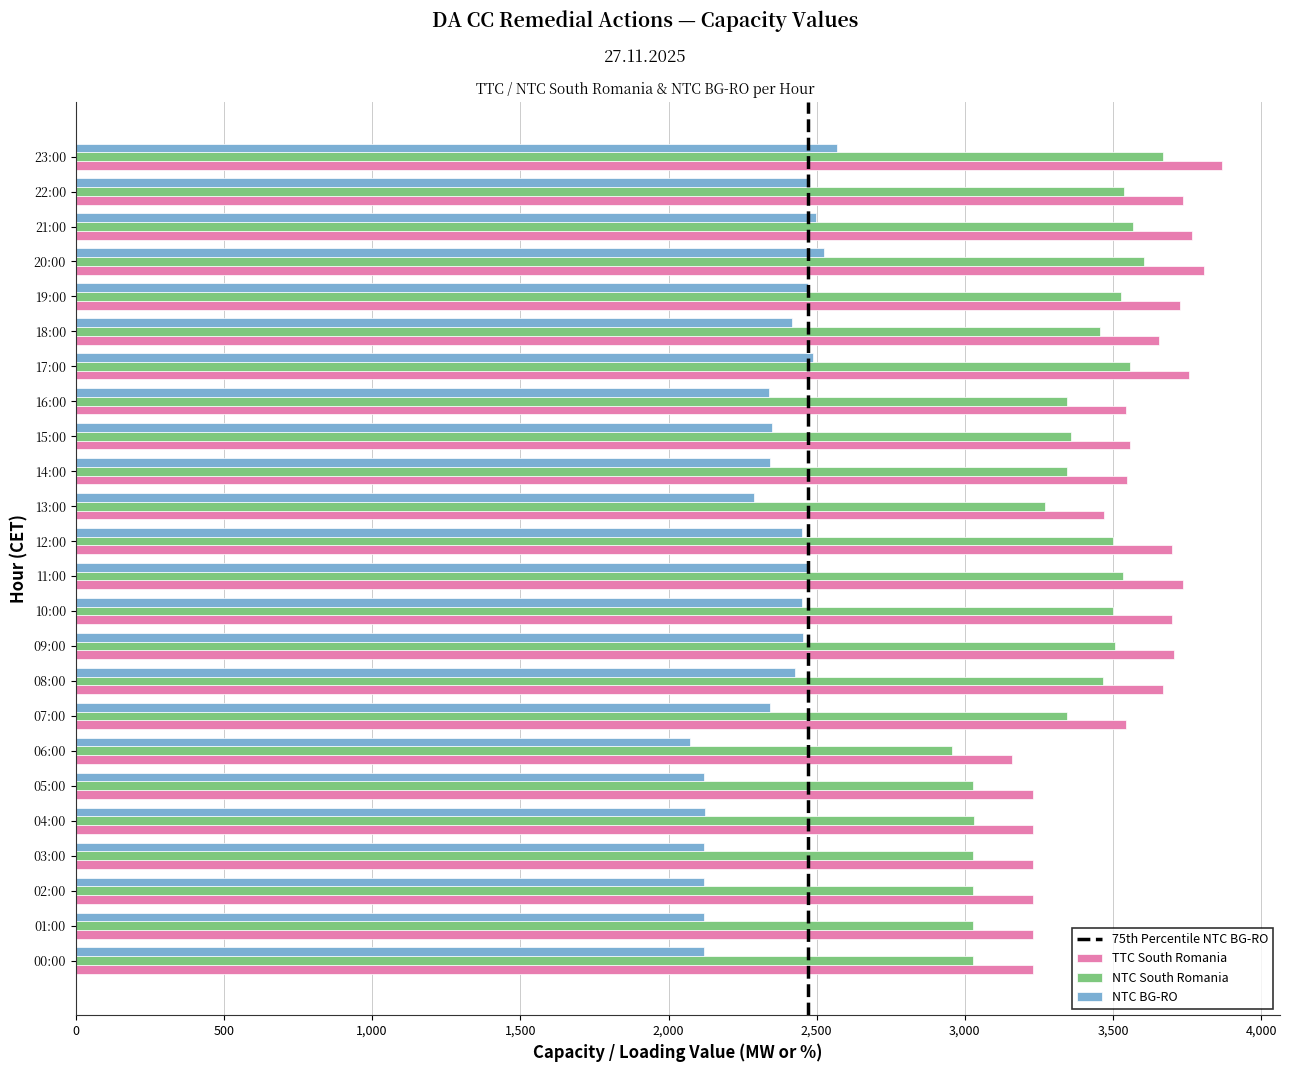

Rank the series by their maximum value, from highest to lowest.

TTC South Romania, NTC South Romania, NTC BG-RO